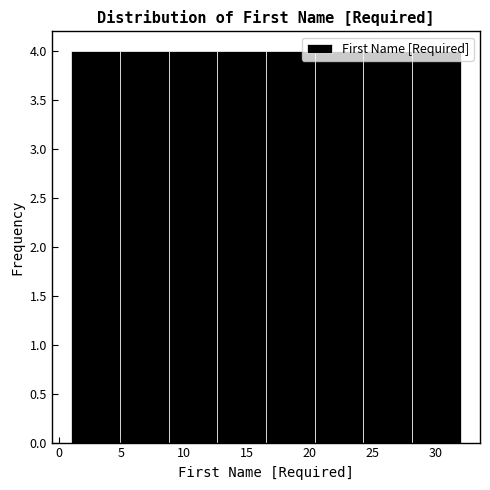

Reading left to right, list every bar in this chart as the range it spans on the x-axis followed by its height. Neither the bar edges nor the heights are printed on the chart, so give them approximately, as read against the axes.

1.0 to 5.0: 4
5.0 to 9.0: 4
9.0 to 12.5: 4
12.5 to 16.5: 4
16.5 to 20.5: 4
20.5 to 24.5: 4
24.5 to 28.0: 4
28.0 to 32.0: 4